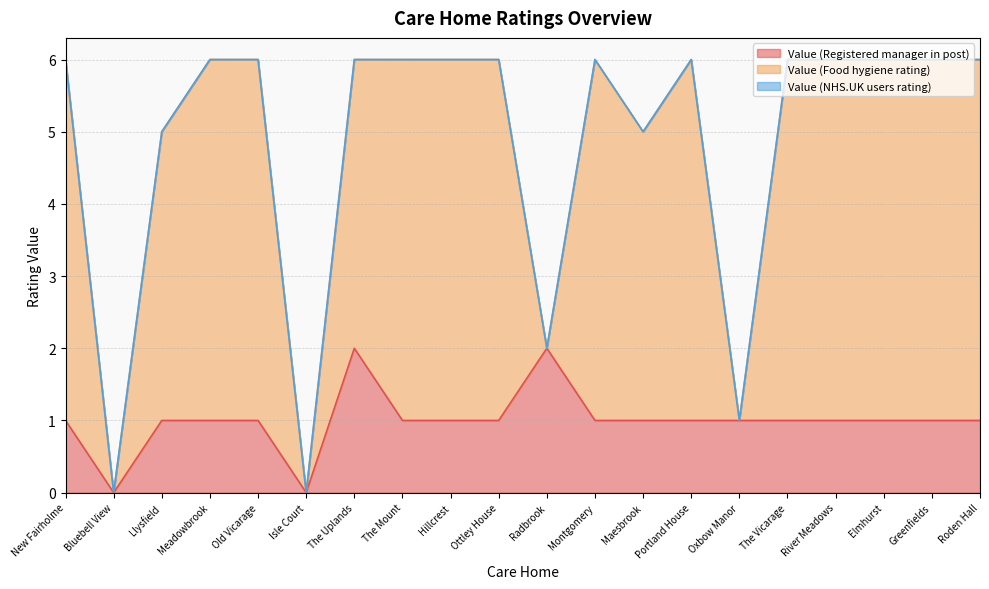

True or false: Value (Registered manager in post) and Value (NHS.UK users rating) intersect in this chart.

False